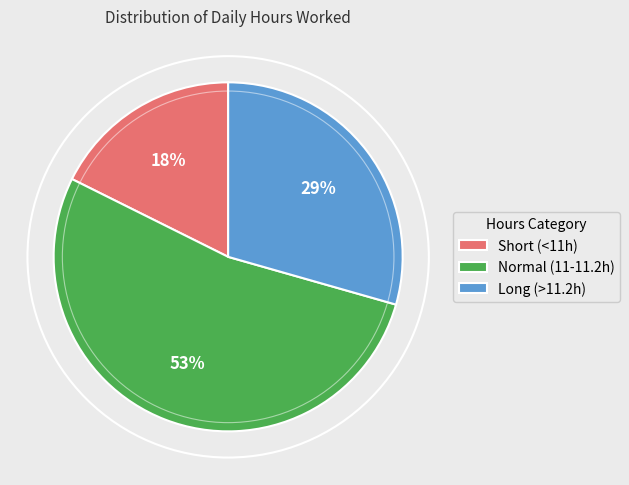

How many slices are in this pie chart?

3